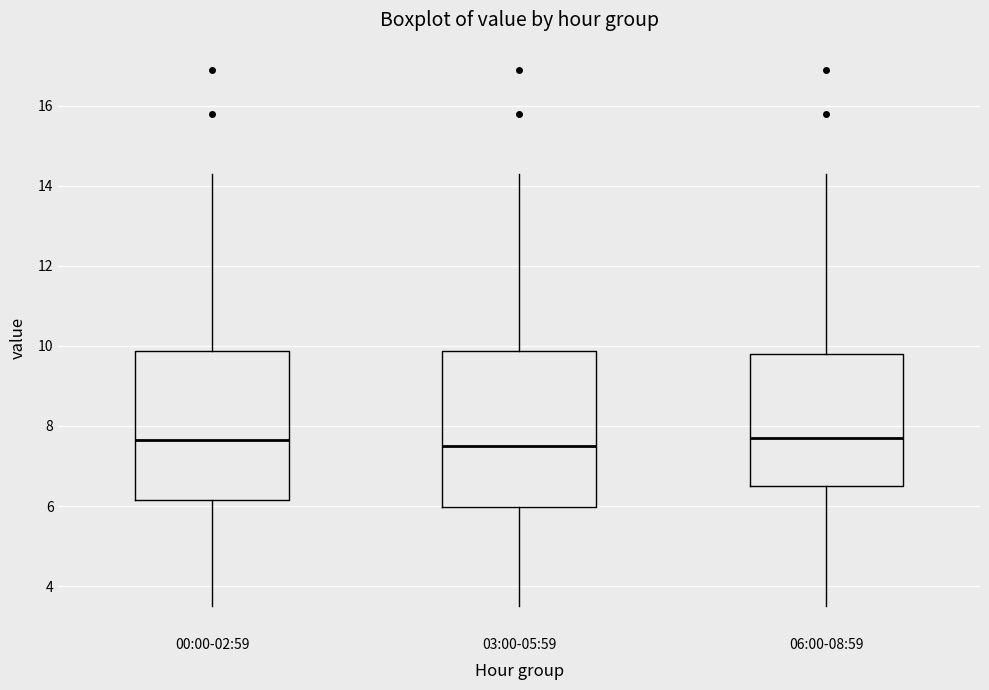

Reading left to right, read every box against the y-axis: the position of its median line, the range the box covers, and the ends of its whiskers. The values are not printed on the chart, so give them approximately, as read against the axis.

00:00-02:59: median 7.6, box 6.2 to 9.8, whiskers 3.6 to 14.4
03:00-05:59: median 7.6, box 6.0 to 9.8, whiskers 3.6 to 14.4
06:00-08:59: median 7.8, box 6.6 to 9.8, whiskers 3.6 to 14.4